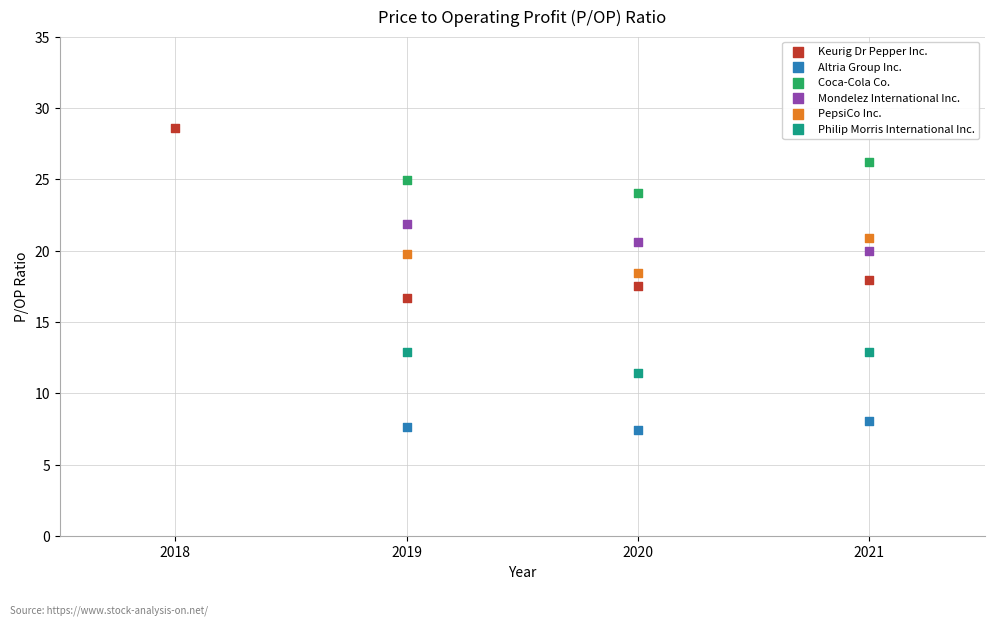

Which series contains the highest Y value?

Keurig Dr Pepper Inc.